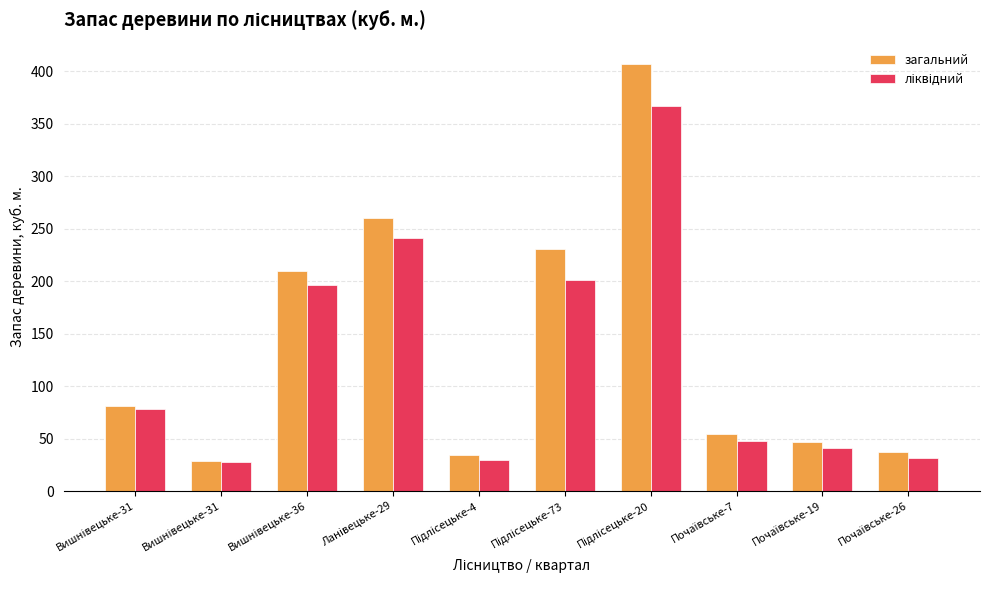

Does the chart contain any negative values?

No